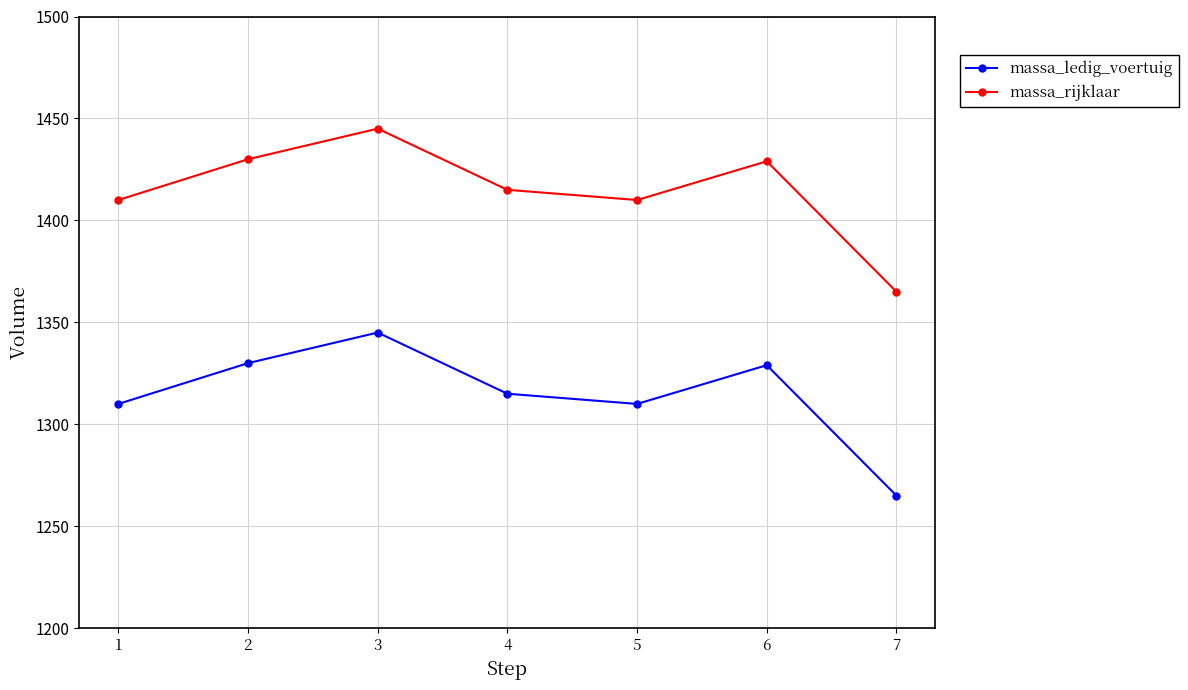

What is the spread (max minus min) of values at 3?

100